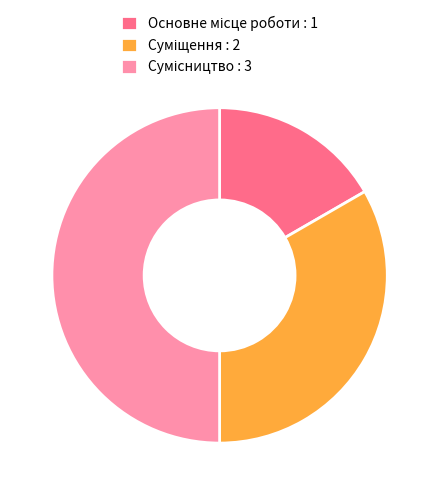

How many slices are in this pie chart?

3